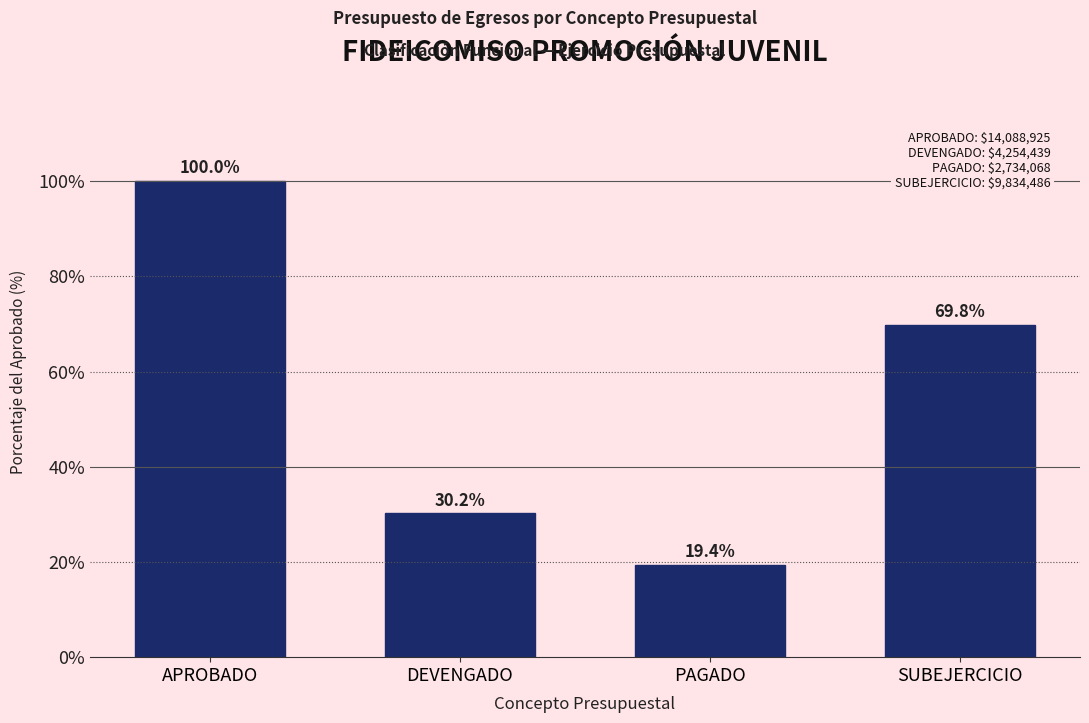

Reading left to right, transcribe all the data shown in this chart.

APROBADO=100.0	DEVENGADO=30.2	PAGADO=19.4	SUBEJERCICIO=69.8